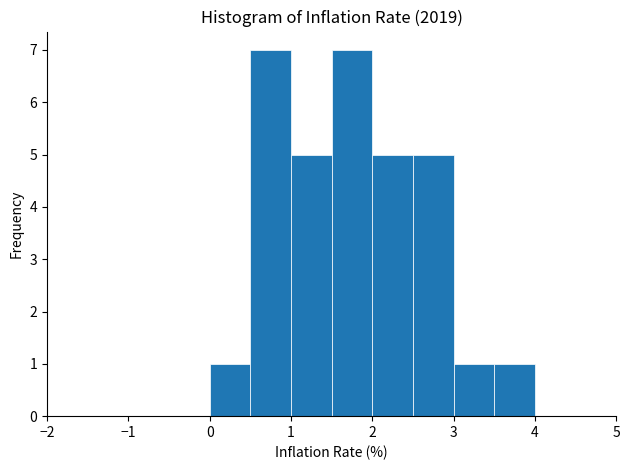

How tall is the bar that spans 2.0 to 2.5 on the x-axis? The values are not printed on the chart, so give them approximately, as read against the axis.

5